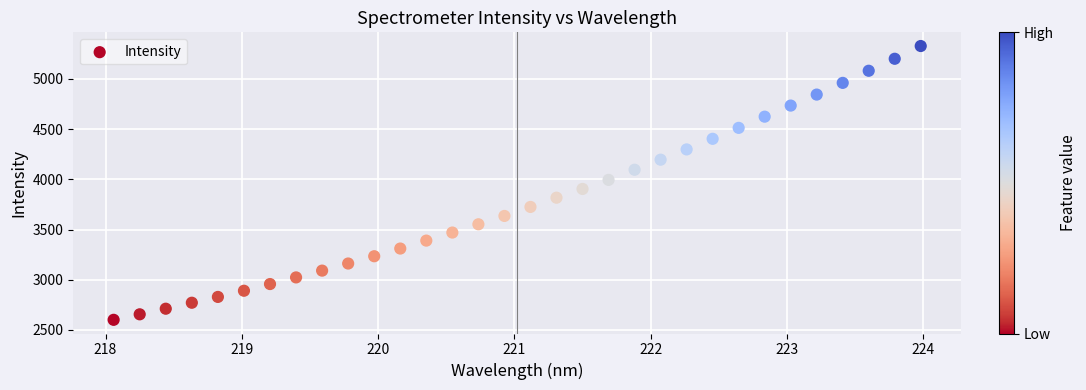

What is the range of X values (max minus min)?

5.9